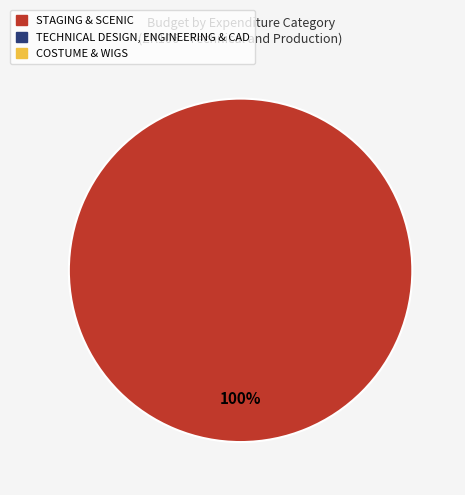

Does any single category account for the majority?

Yes